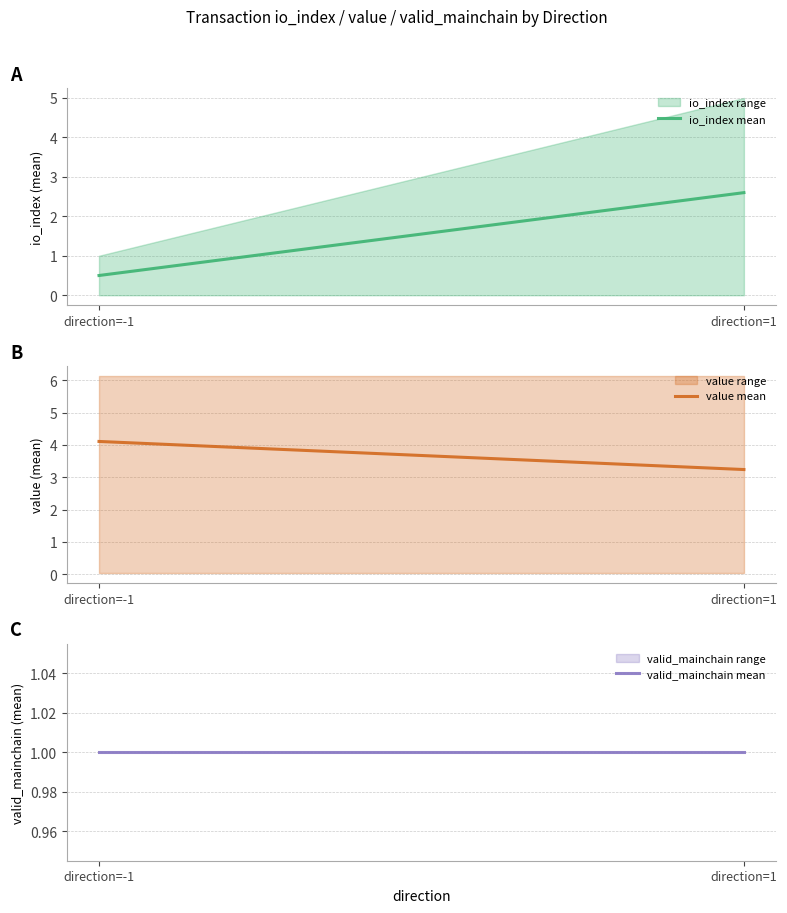

Which series has the largest total across all categories?

value mean